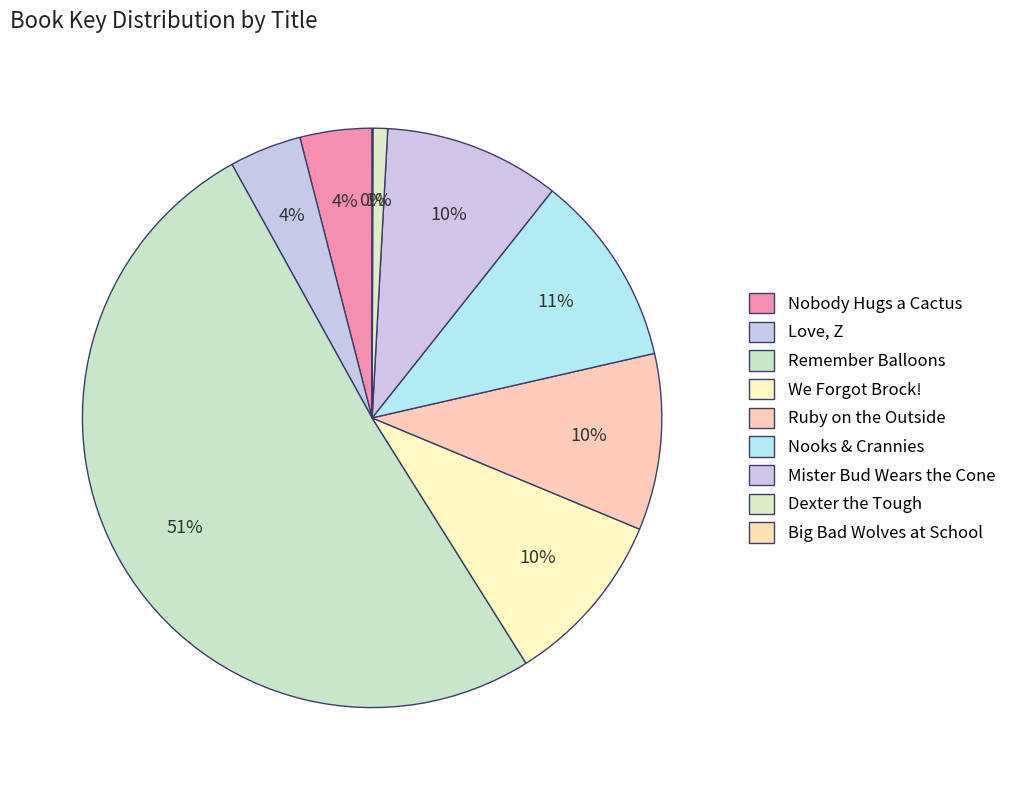

What is the change in value from Ruby on the Outside to Big Bad Wolves at School?

-407106801